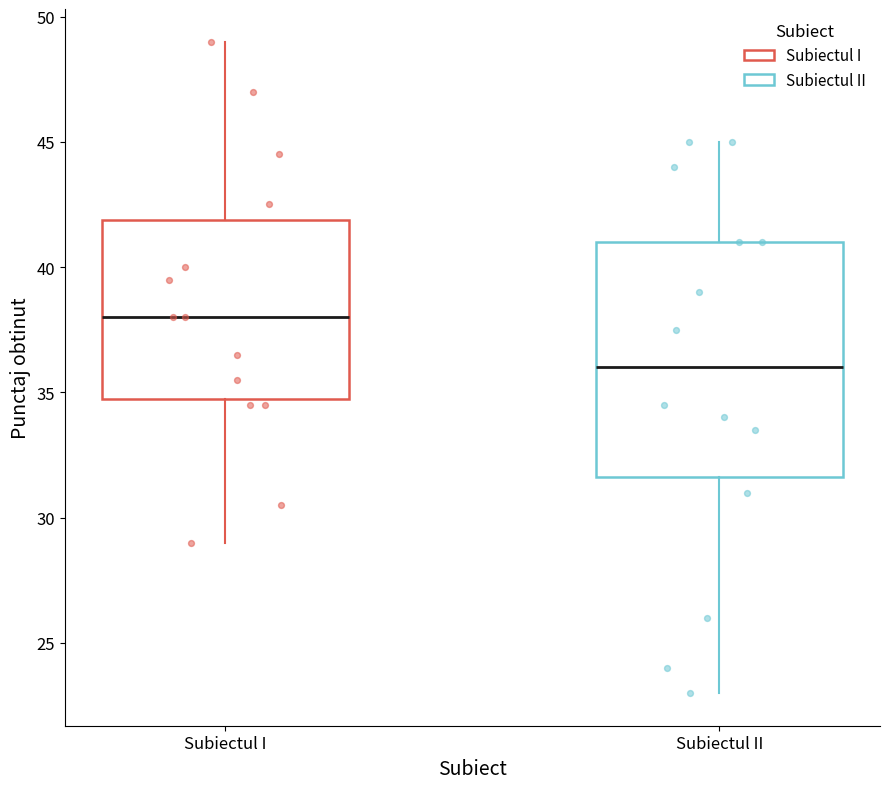

Where does the lower whisker of the box for Subiectul II end on the y-axis? The values are not printed on the chart, so give them approximately, as read against the axis.

23.0